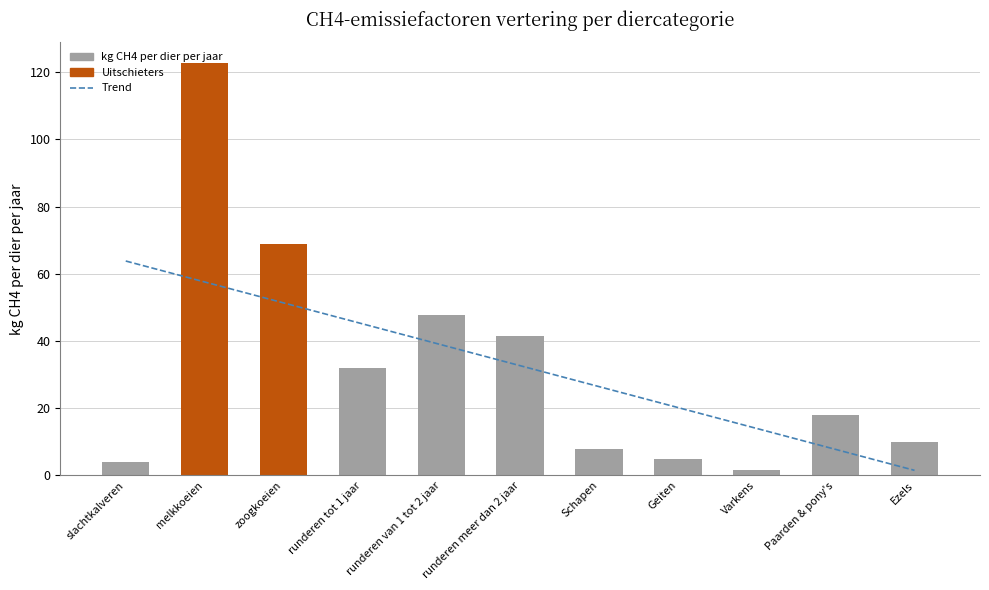

What is the approximate value of Trend at runderen van 1 tot 2 jaar?

38.9